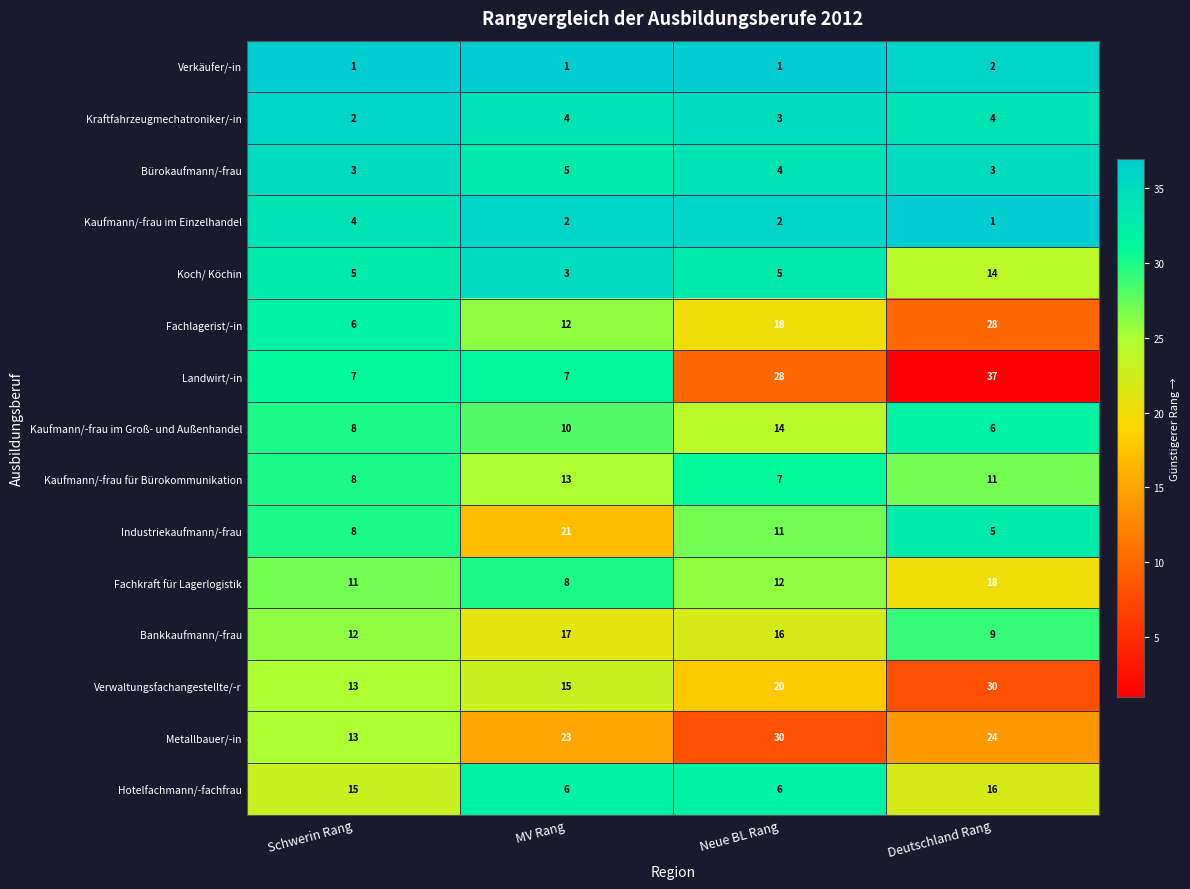

True or false: Landwirt/-in has a value of 6 at Neue BL Rang.

False